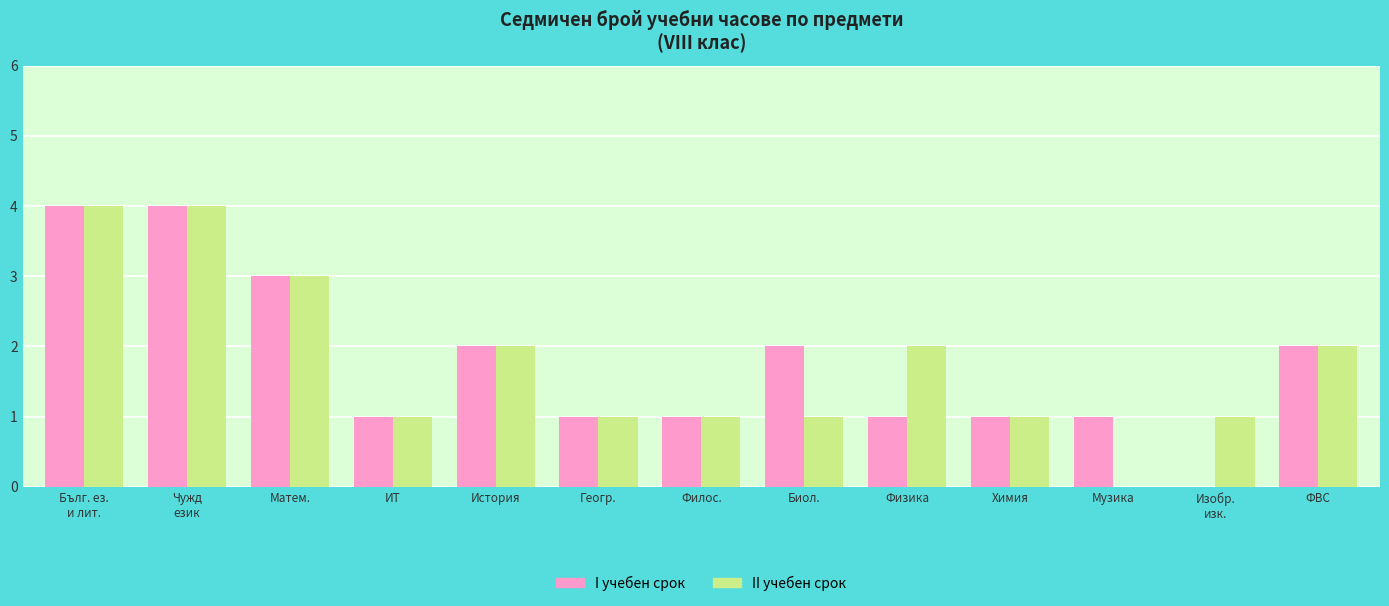

Is the value of I учебен срок at ФВС greater than the value of II учебен срок at Геогр.?

Yes